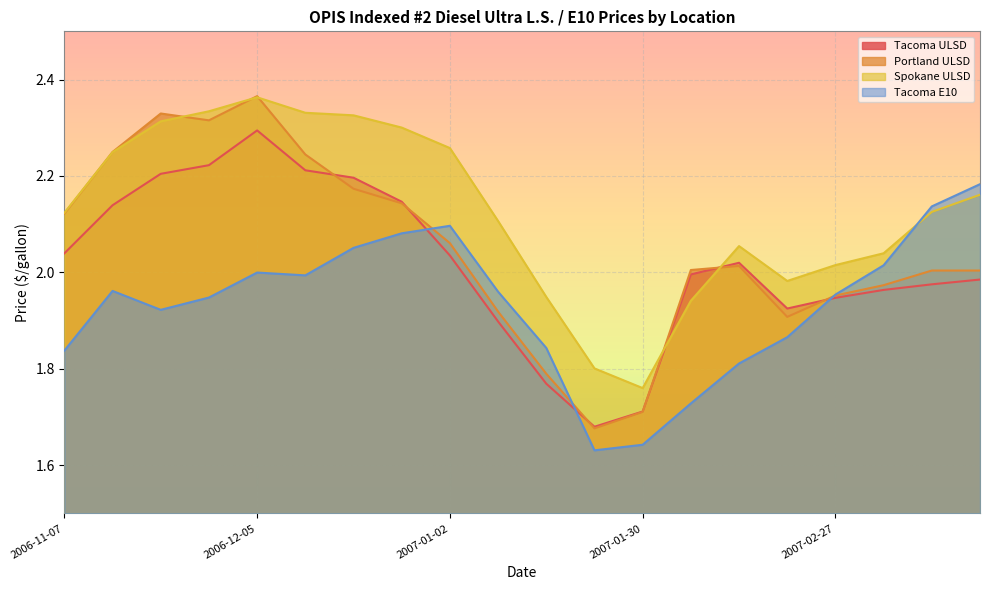

Where is Portland ULSD nearest to the value 2?

2007-03-13